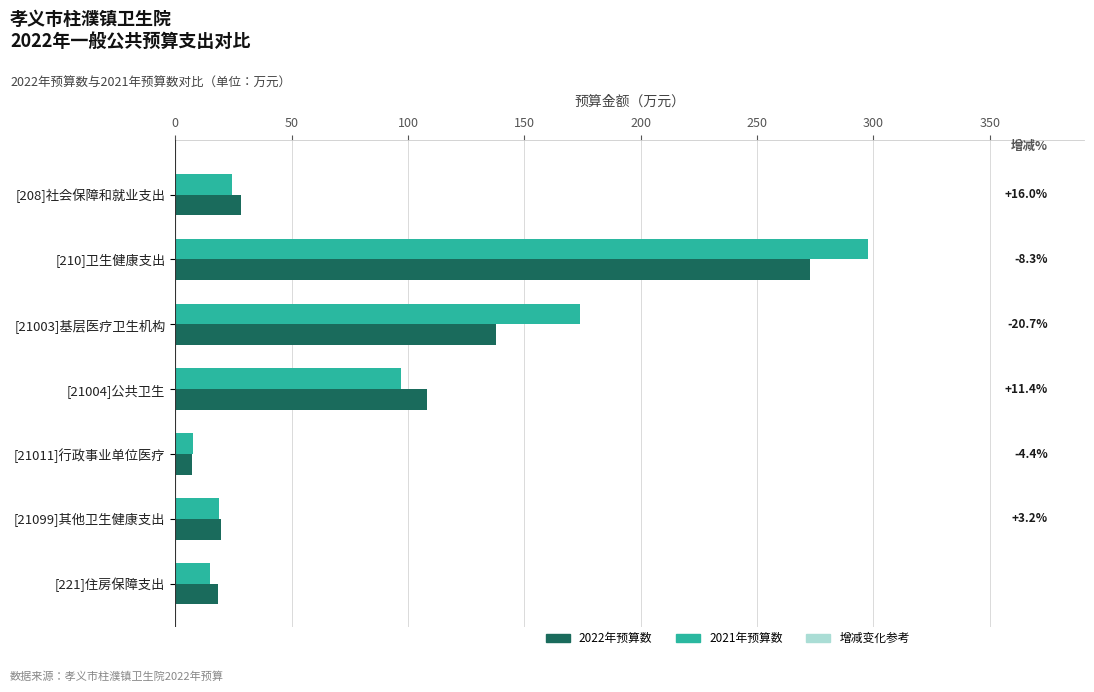

True or false: 2022年预算数 has a value of 19.5 at [21099]其他卫生健康支出.

True